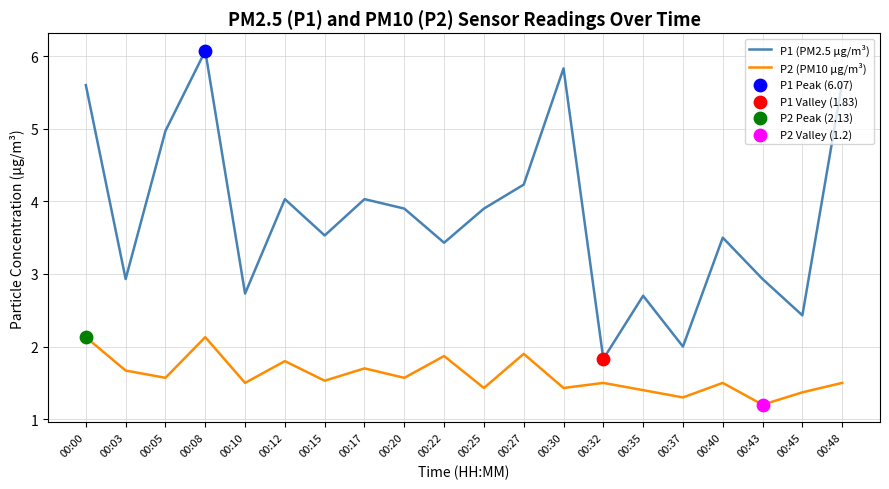

Which series has the widest spread of values?

P1 (PM2.5 μg/m³)